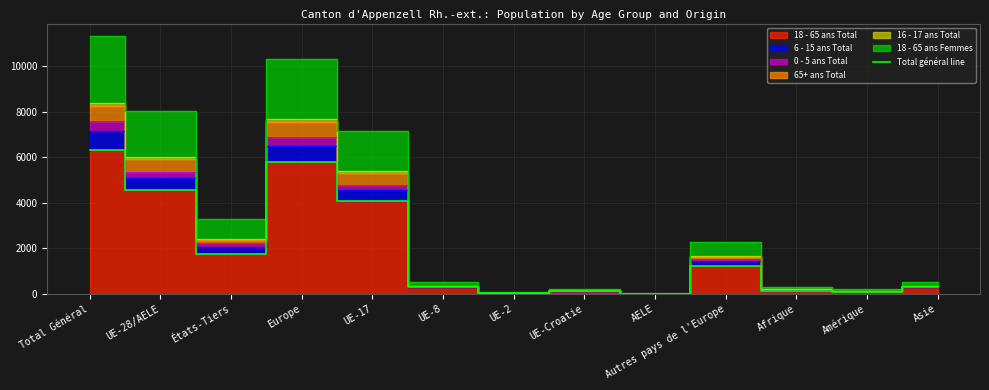

Where is the first local maximum?

Europe